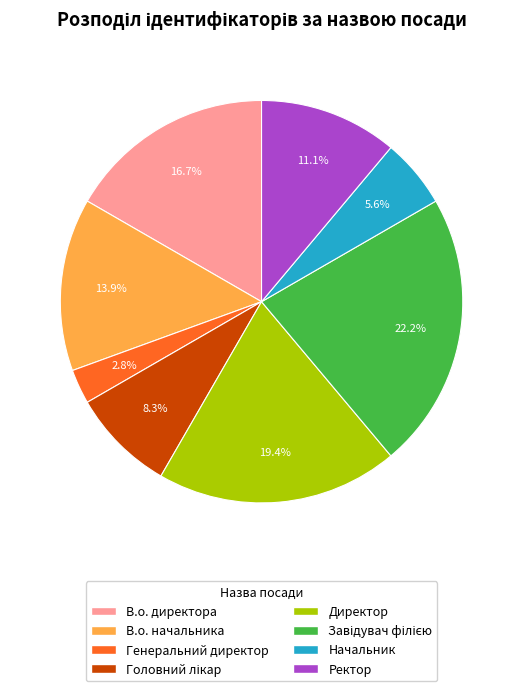

What is the ratio of the value at Начальник to the value at В.о. начальника?

0.4